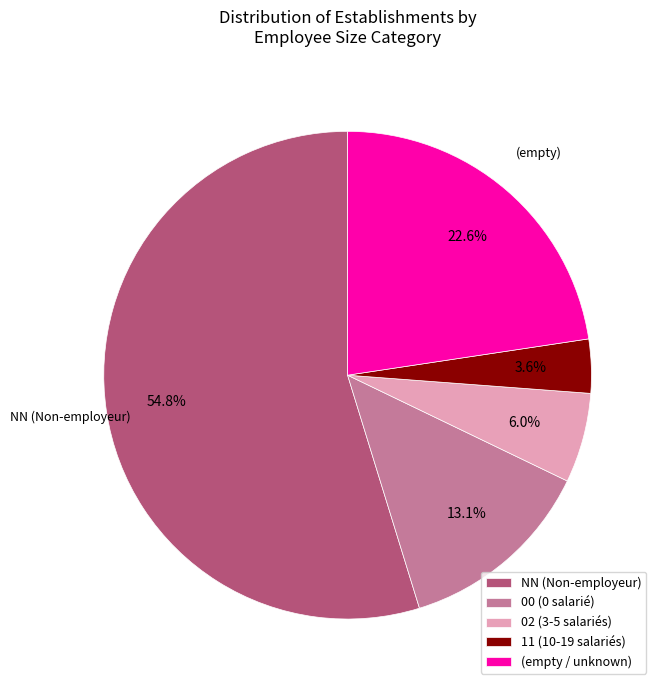

Which category has the smallest portion of the pie?

11 (10-19 salariés)